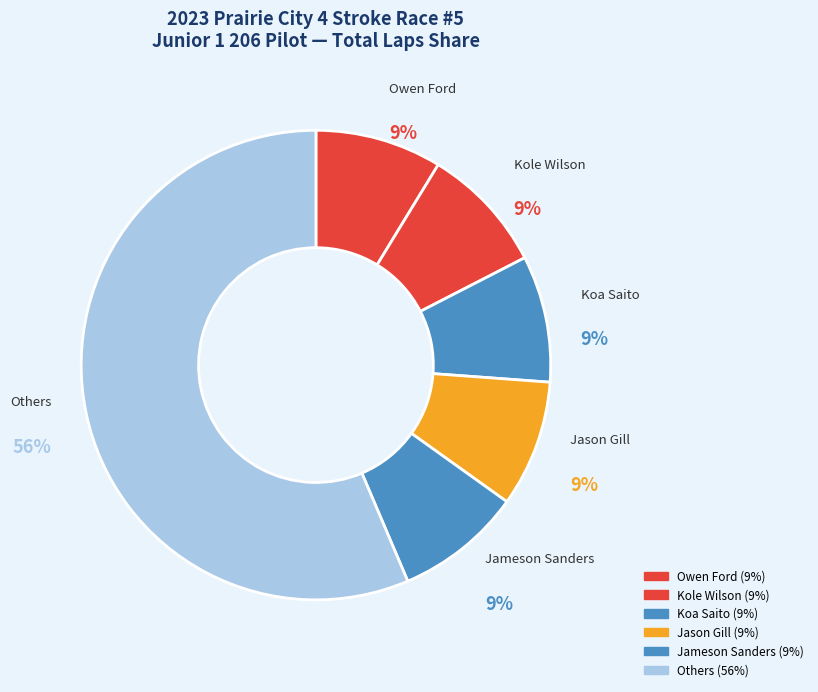

To the nearest percent, what is the average slice percentage?

17%